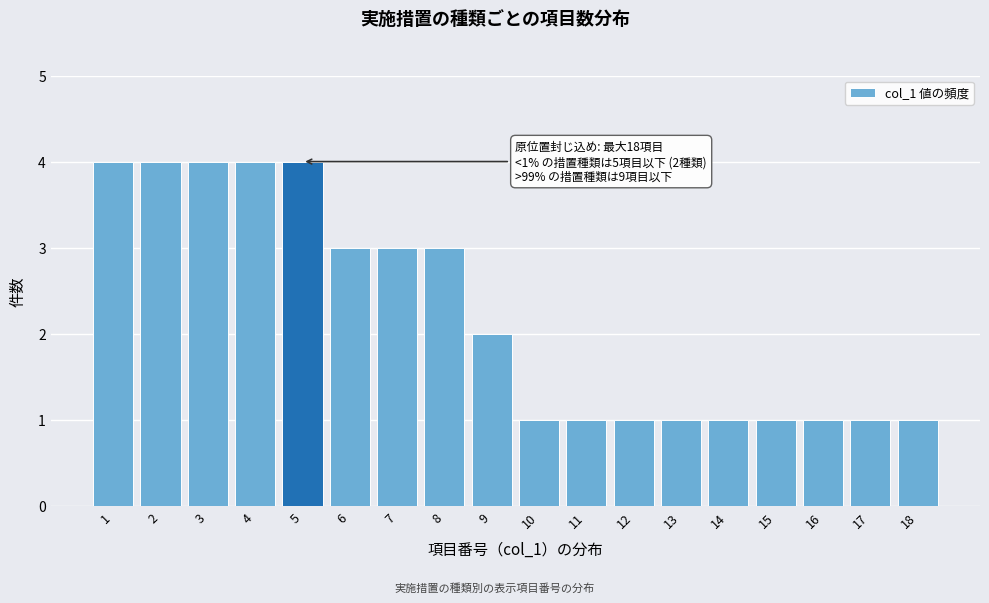

Reading left to right, transcribe all the data shown in this chart.

4	4	4	4	4	3	3	3	2	1	1	1	1	1	1	1	1	1